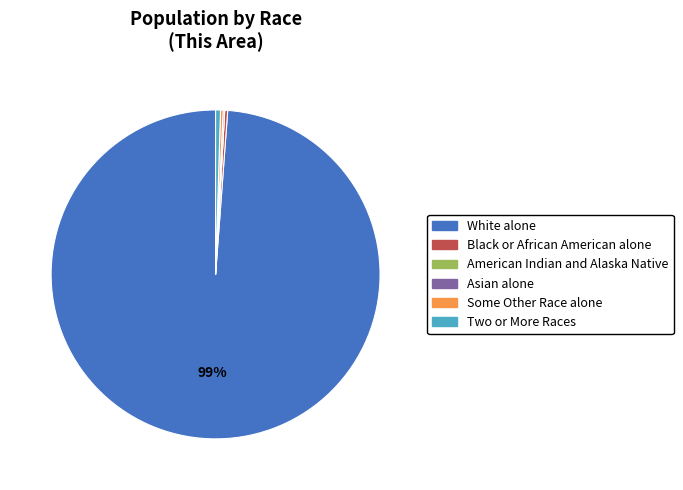

Which category has the biggest portion of the pie?

White alone